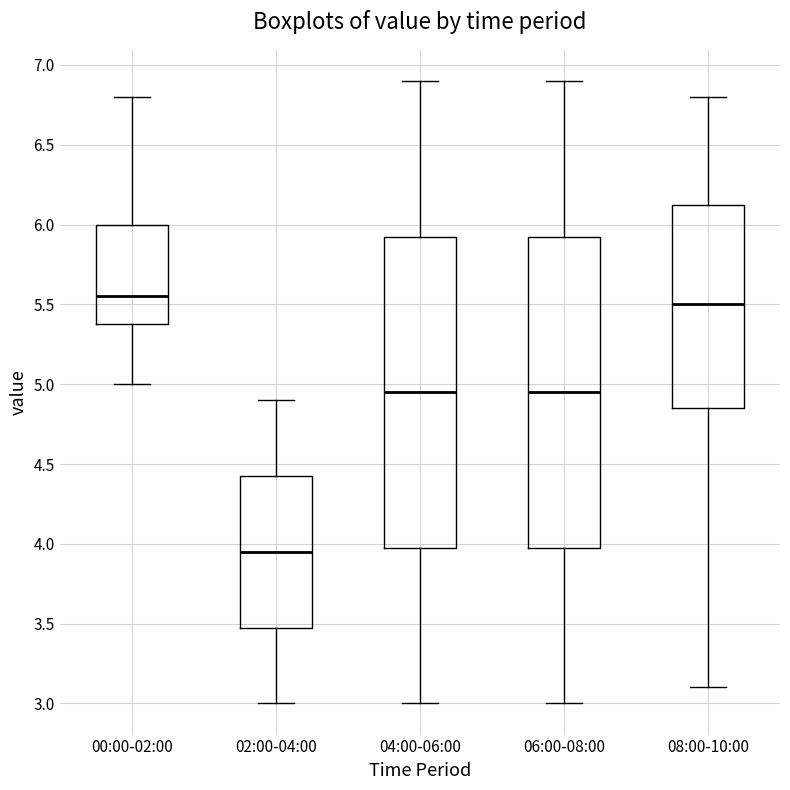

Where is the upper edge of the box for 08:00-10:00 on the y-axis? The values are not printed on the chart, so give them approximately, as read against the axis.

6.15